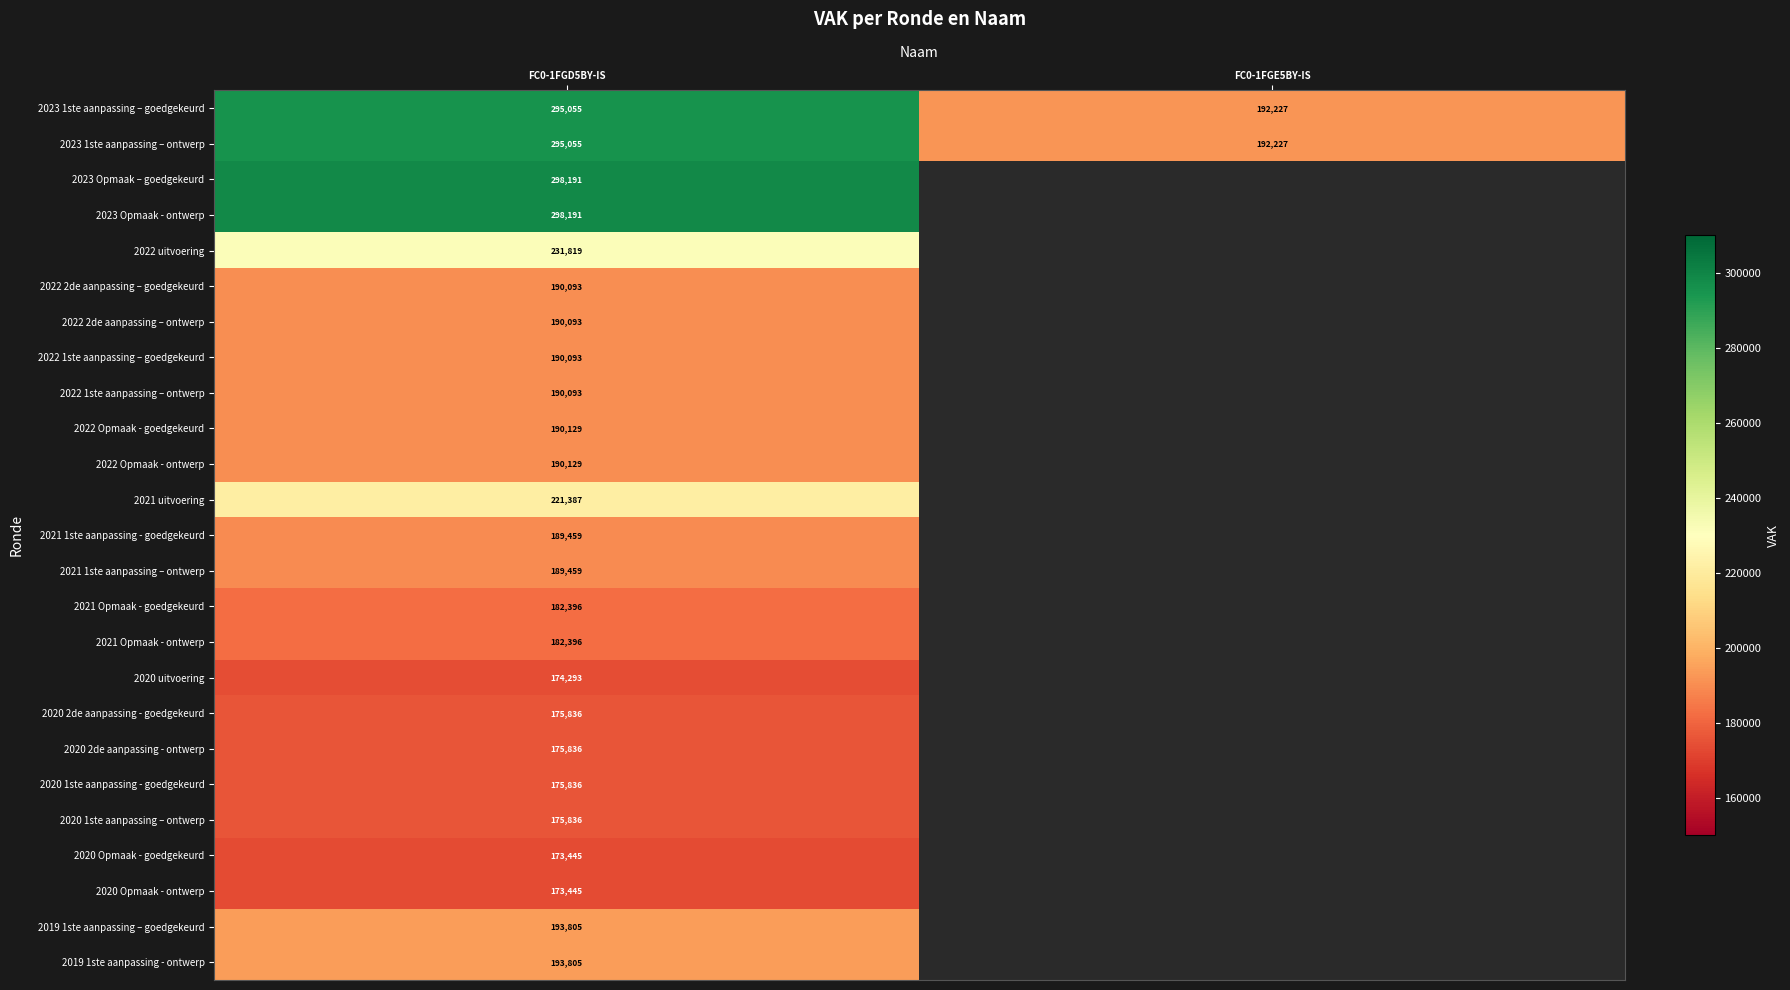

True or false: 2020 2de aanpassing - goedgekeurd has a value of 232651 at FC0-1FGD5BY-IS.

False